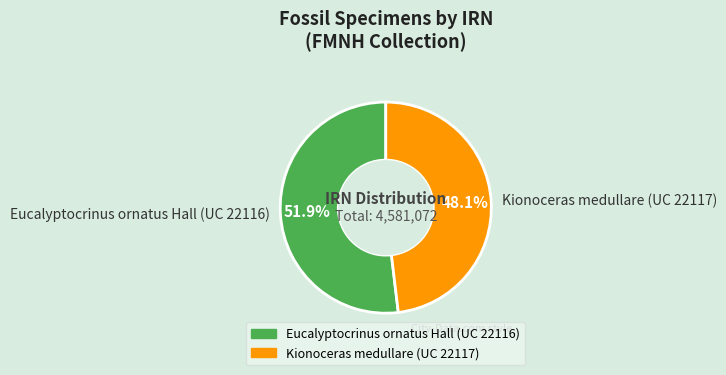

What is the largest slice in the pie chart?

Eucalyptocrinus ornatus Hall (UC 22116)